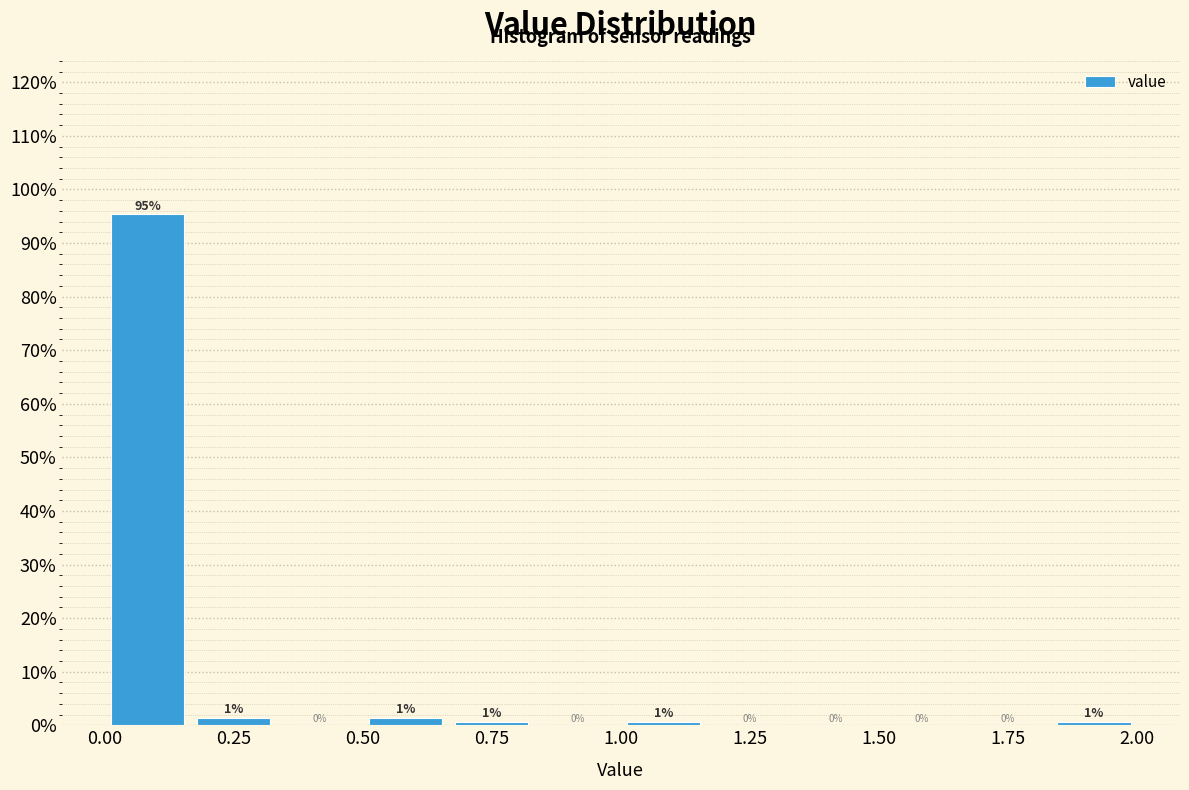

Read against the x-axis, roughly where is the centre of the tallest bar?

0.10